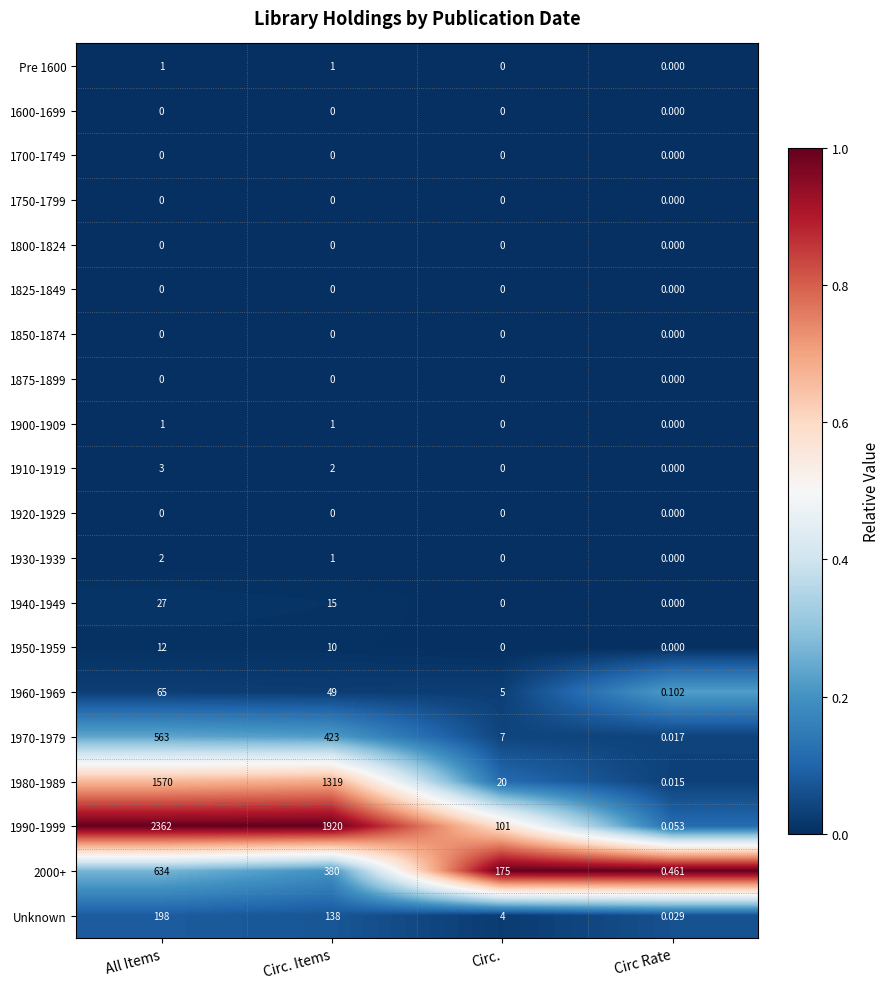

Which category has the highest value across all series?

All Items